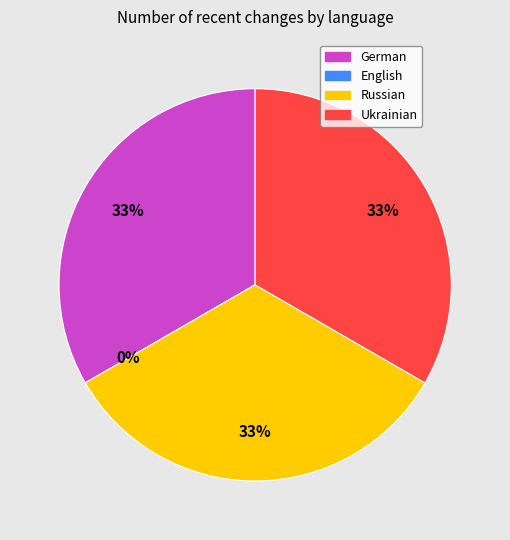

What is the change in value from English to Russian?

+5